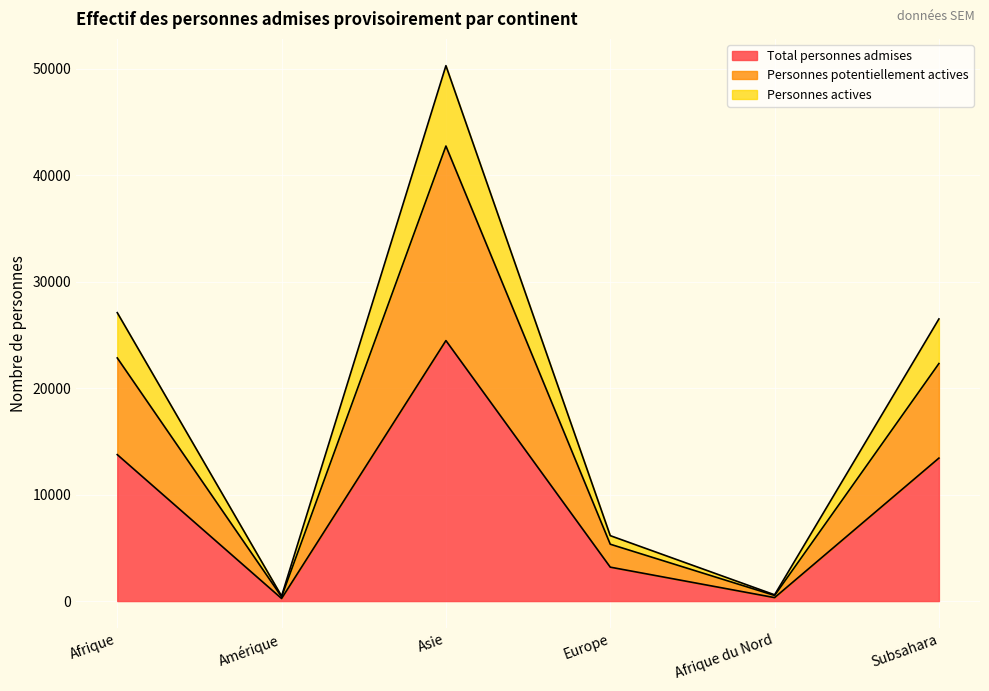

Reading left to right, list all the values displayed in this chart.

Total personnes admises: Afrique=13750	Amérique=242	Asie=24457	Europe=3185	Afrique du Nord=325	Subsahara=13425
Personnes potentiellement actives: Afrique=22828	Amérique=403	Asie=42725	Europe=5338	Afrique du Nord=526	Subsahara=22302
Personnes actives: Afrique=27080	Amérique=471	Asie=50271	Europe=6143	Afrique du Nord=589	Subsahara=26491